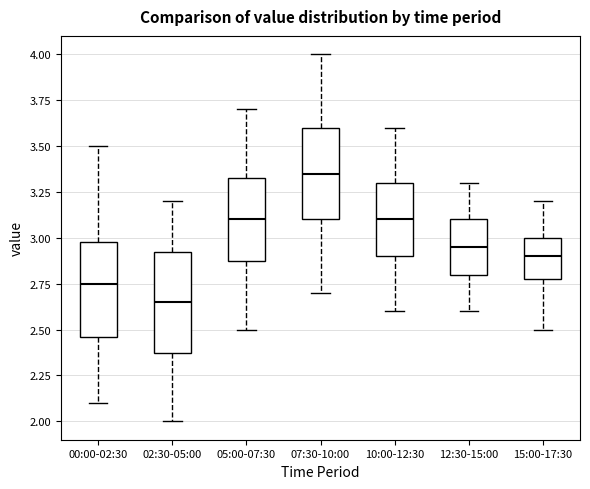

Which box's median line is the highest?

07:30-10:00